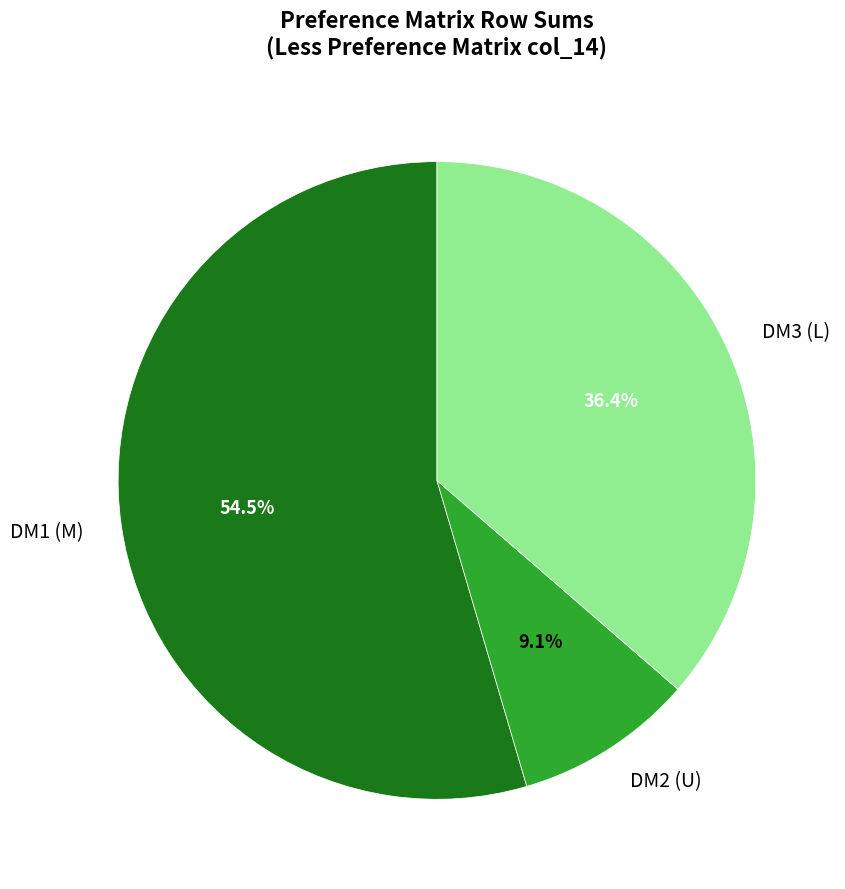

Count the number of slices in the pie.

3